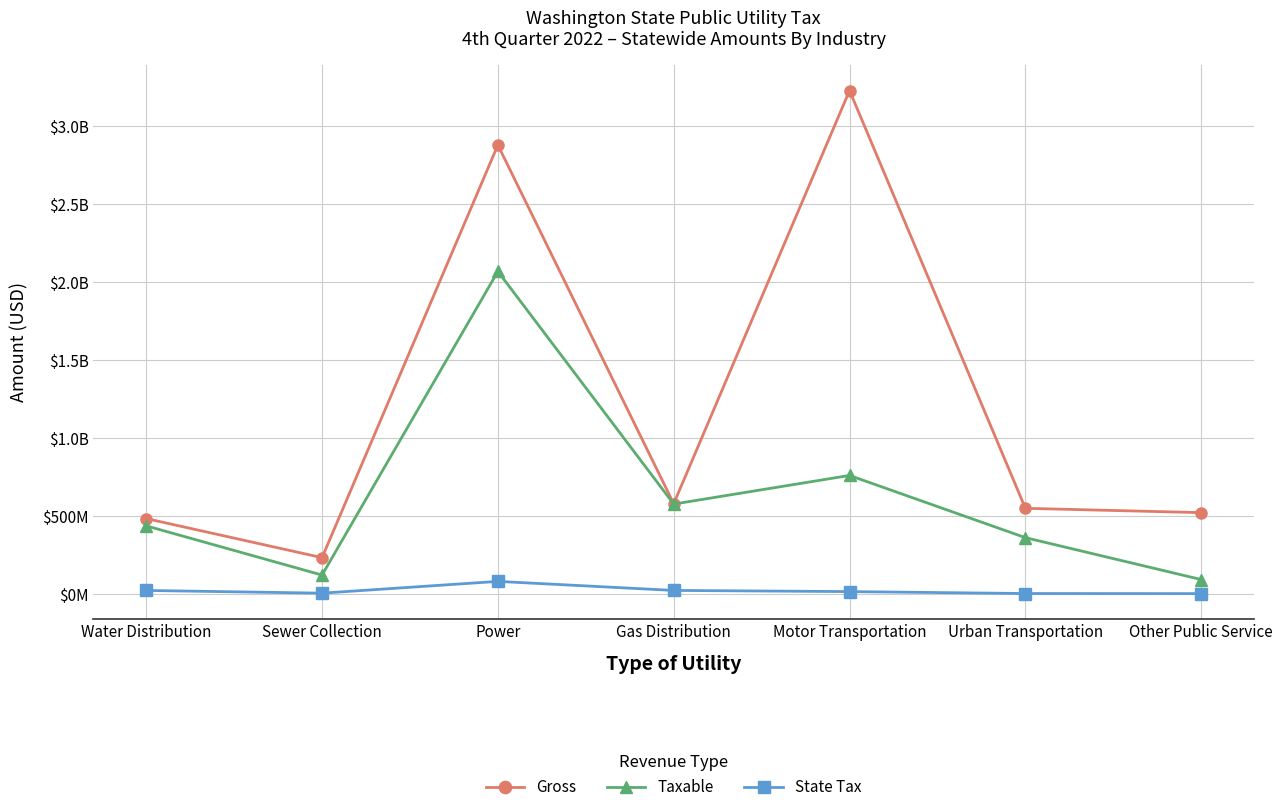

What is the label of the 4th point from the right?

Gas Distribution